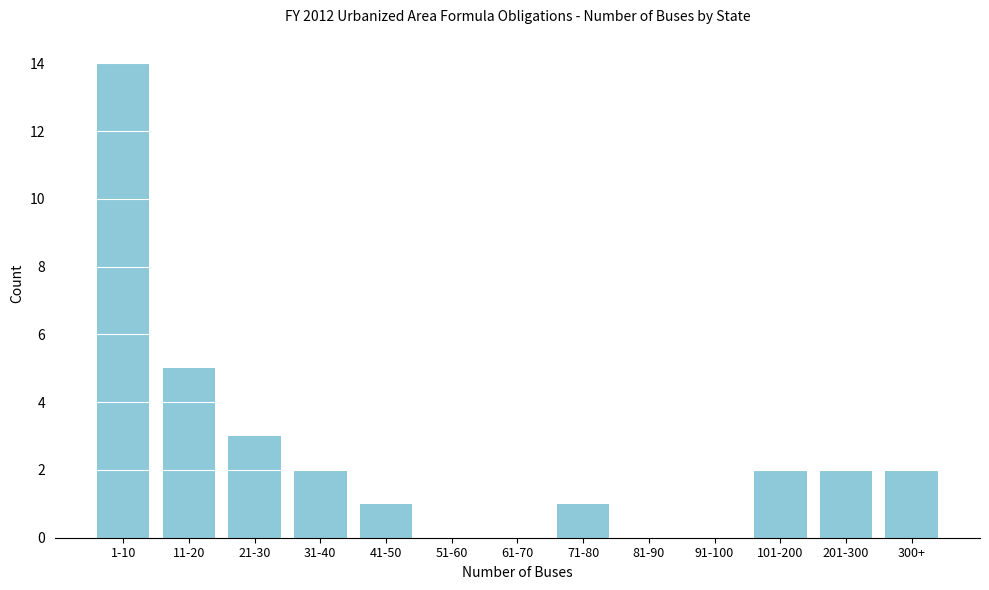

Reading left to right, extract all data points from this chart.

1-10=14	11-20=5	21-30=3	31-40=2	41-50=1	51-60=0	61-70=0	71-80=1	81-90=0	91-100=0	101-200=2	201-300=2	300+=2